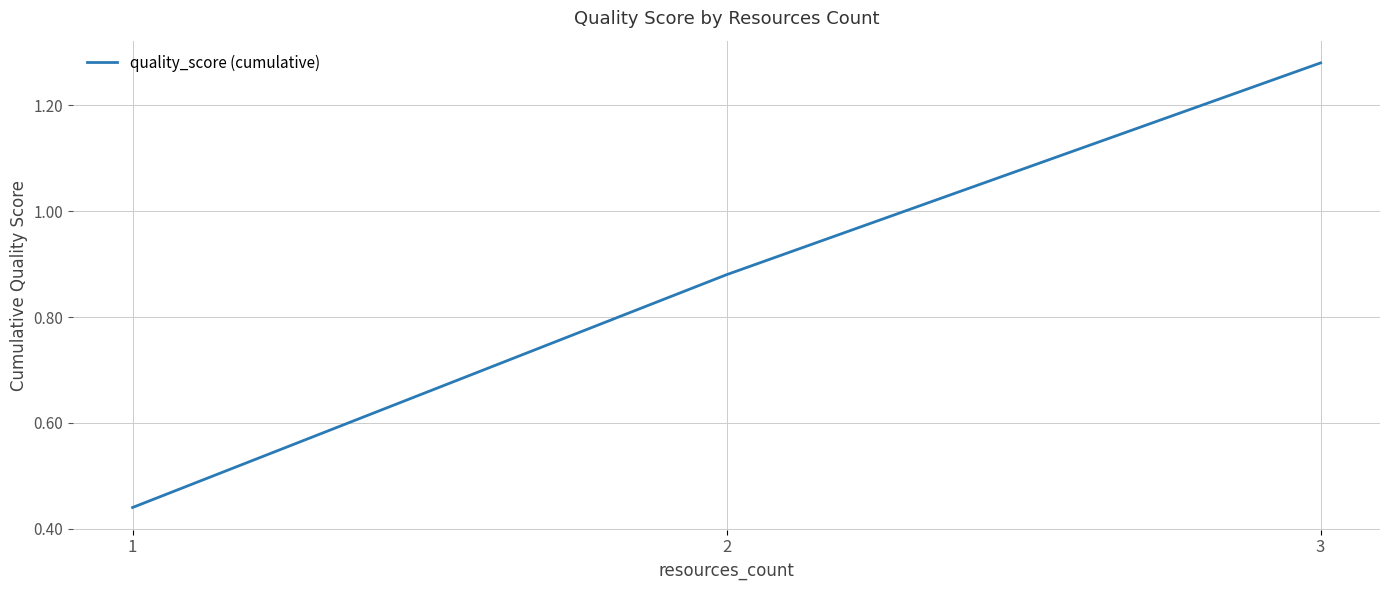

Rank the categories by value from highest to lowest.

3, 2, 1